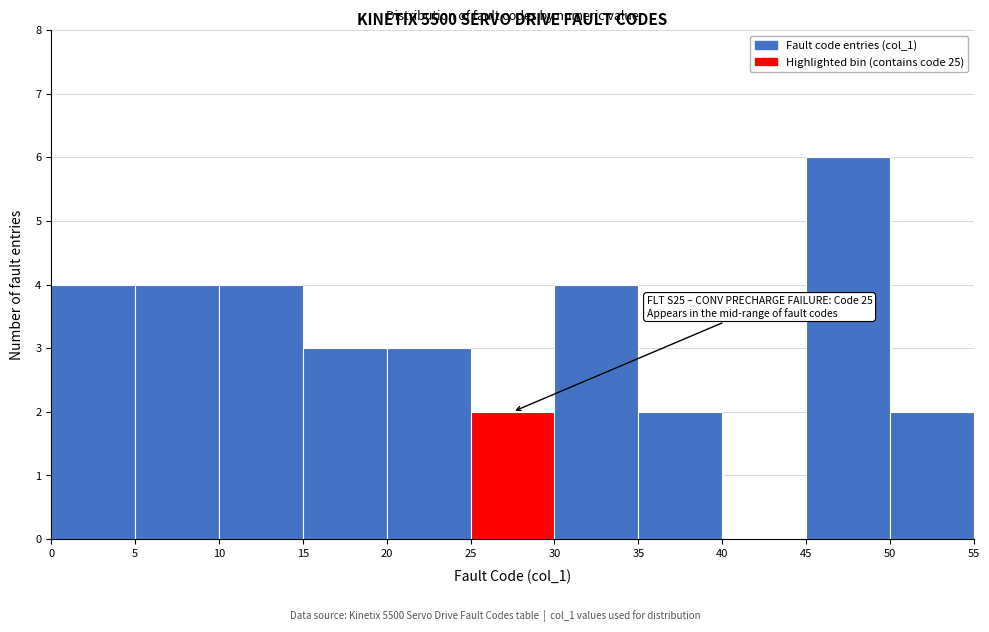

Over which range of the x-axis is the bar tallest?

45 to 50